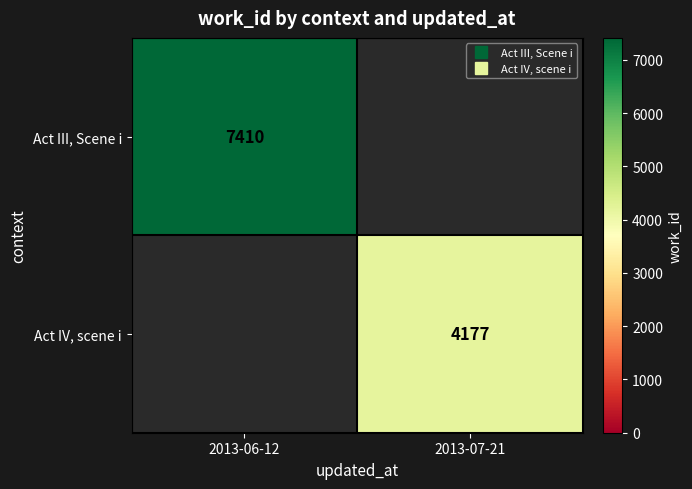

How many values in Act IV, scene i are above zero?

1